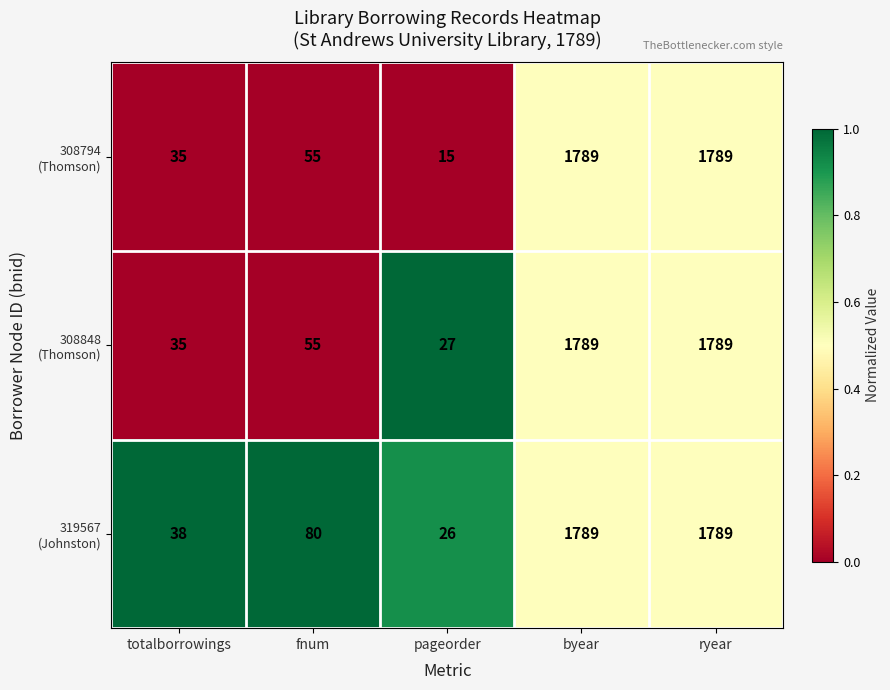

What is the total value across all series at pageorder?

68